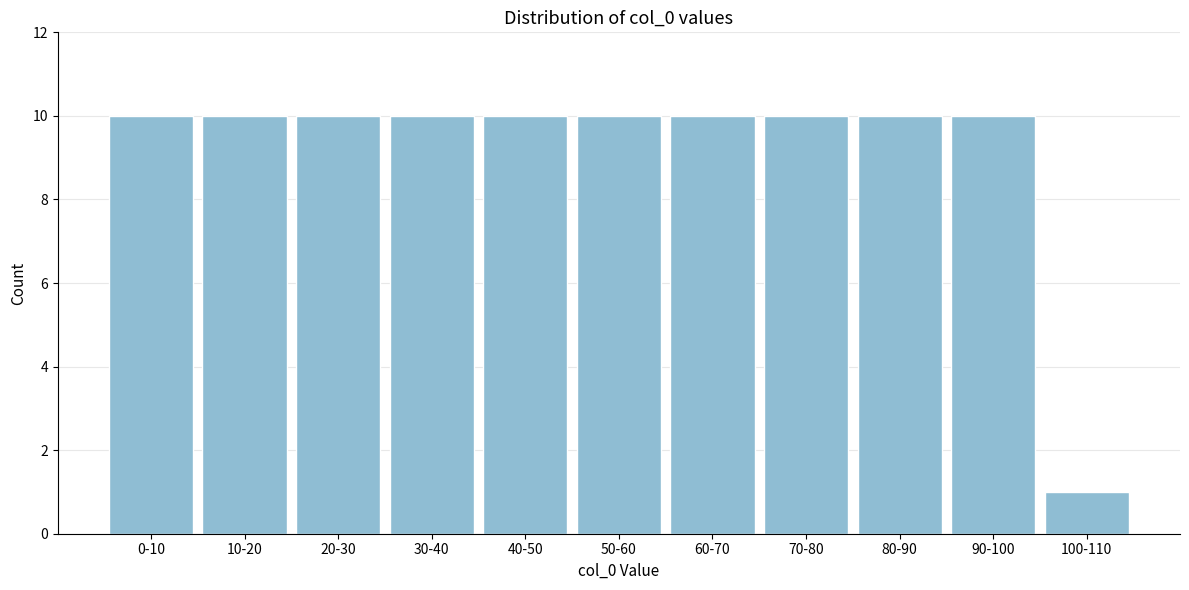

Reading left to right, transcribe all the data shown in this chart.

0-10=10	10-20=10	20-30=10	30-40=10	40-50=10	50-60=10	60-70=10	70-80=10	80-90=10	90-100=10	100-110=1